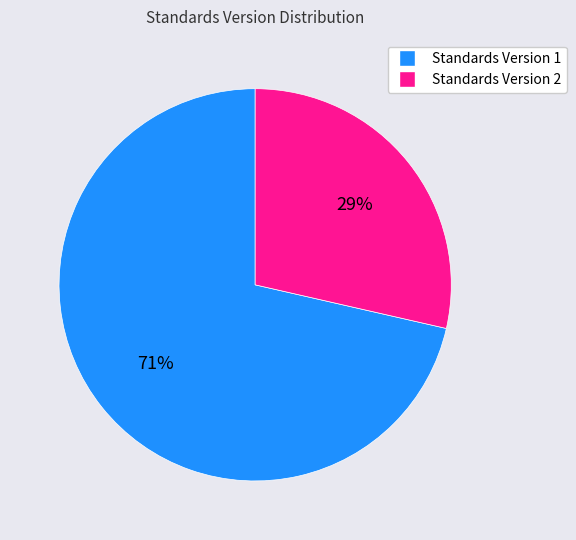

Combined, do Standards Version 1 and Standards Version 2 account for over 50%?

Yes